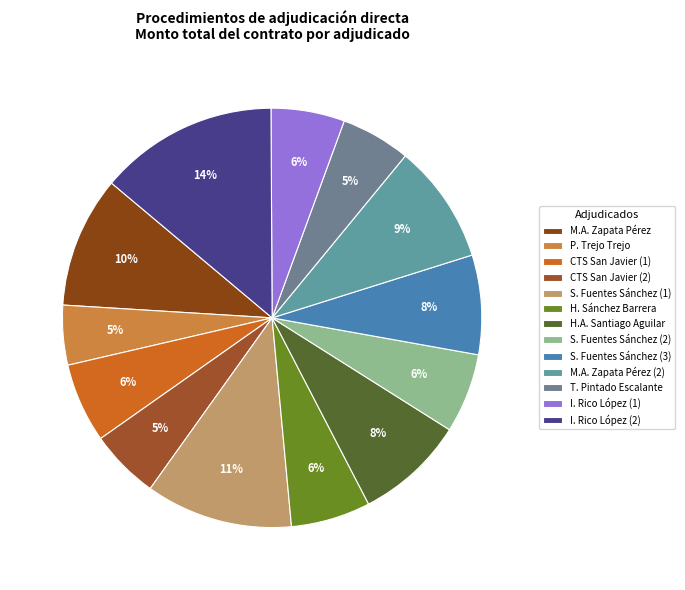

How many segments does this pie chart have?

13